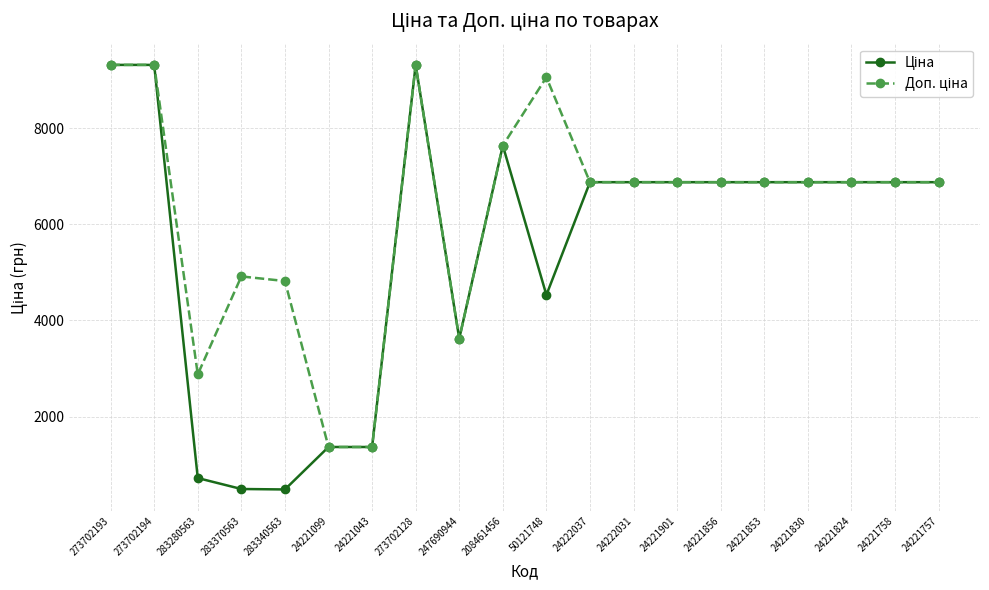

How many lines are shown in the chart?

2